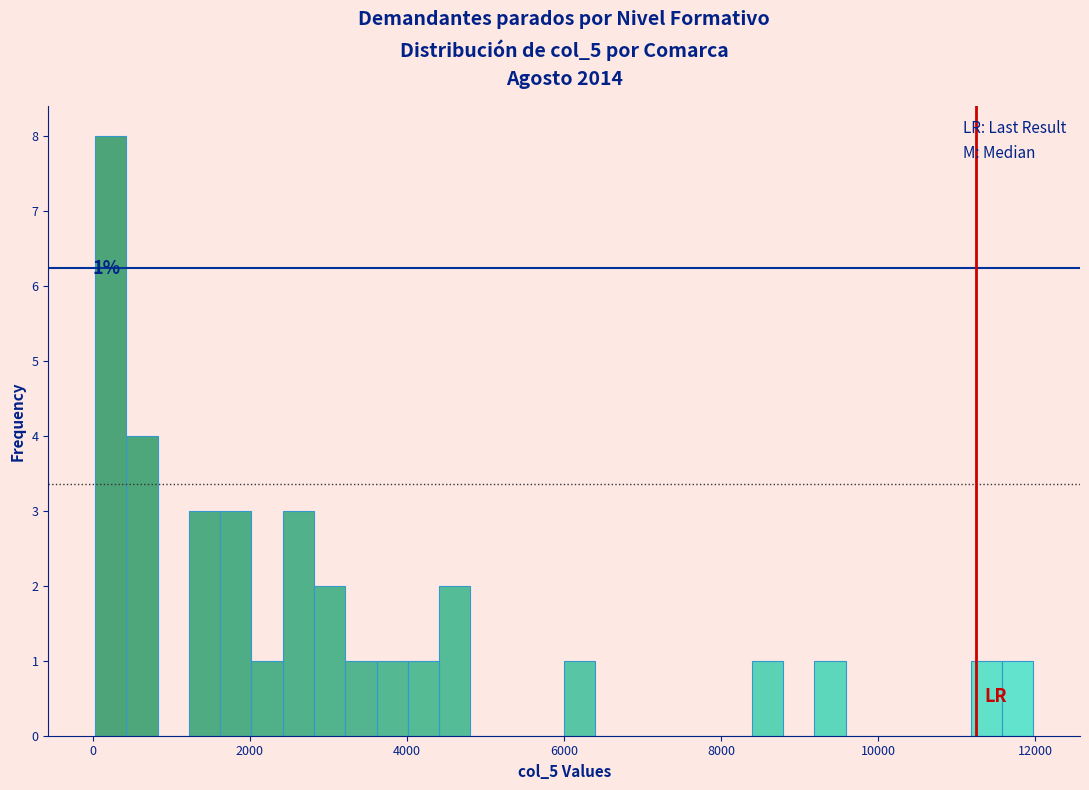

Around what value on the x-axis is the tallest bar? Give the approximate position of its centre, as read against the axis.

200